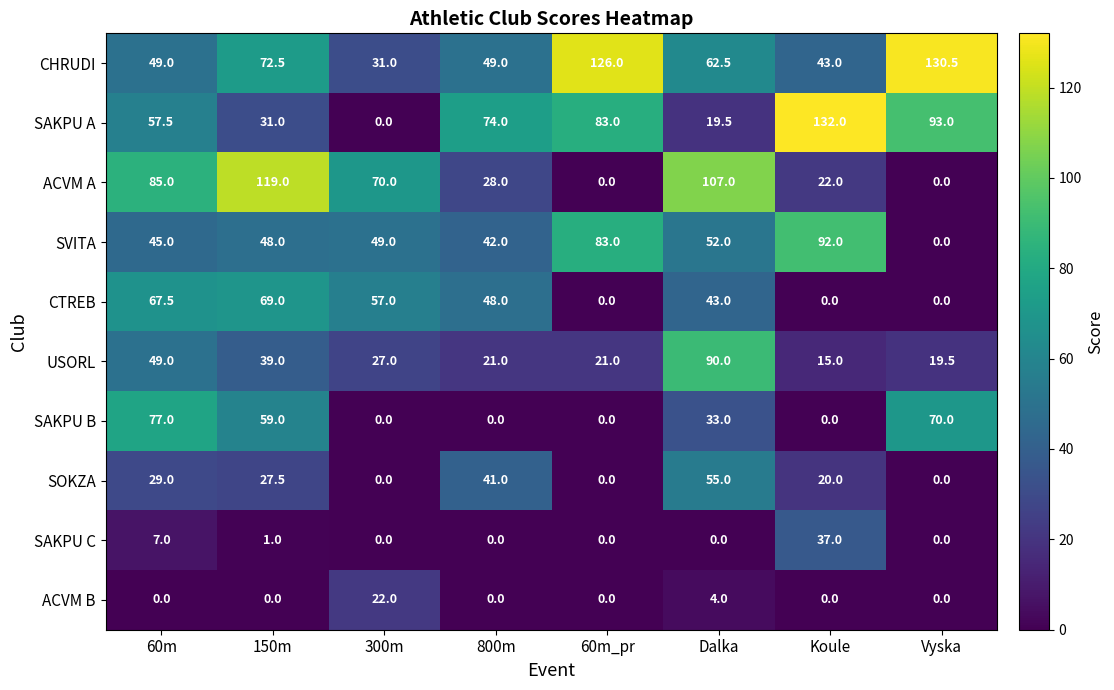

Which series has the largest total across all categories?

CHRUDI